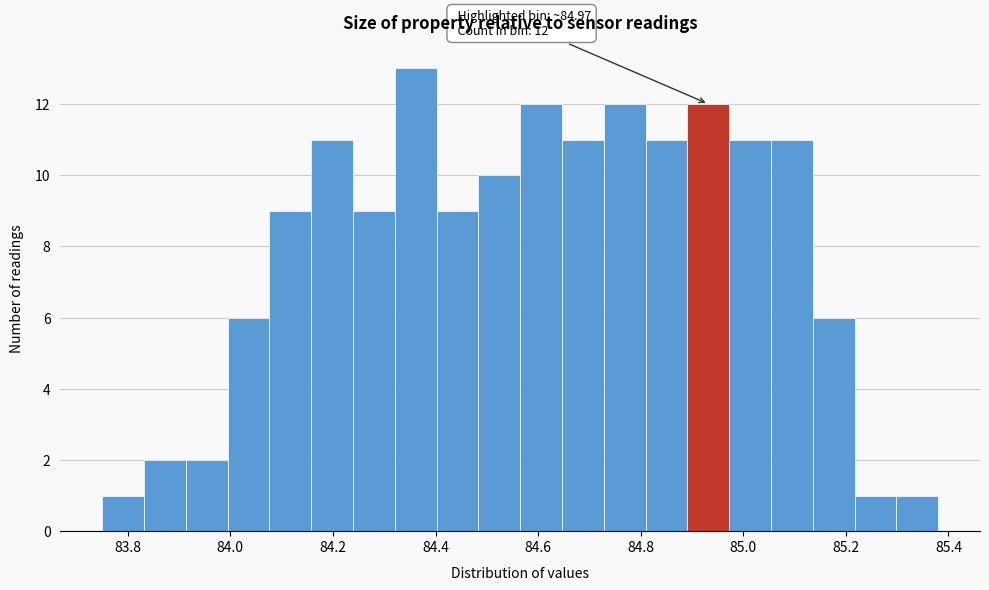

Over which range of the x-axis is the bar tallest?

84.32 to 84.40